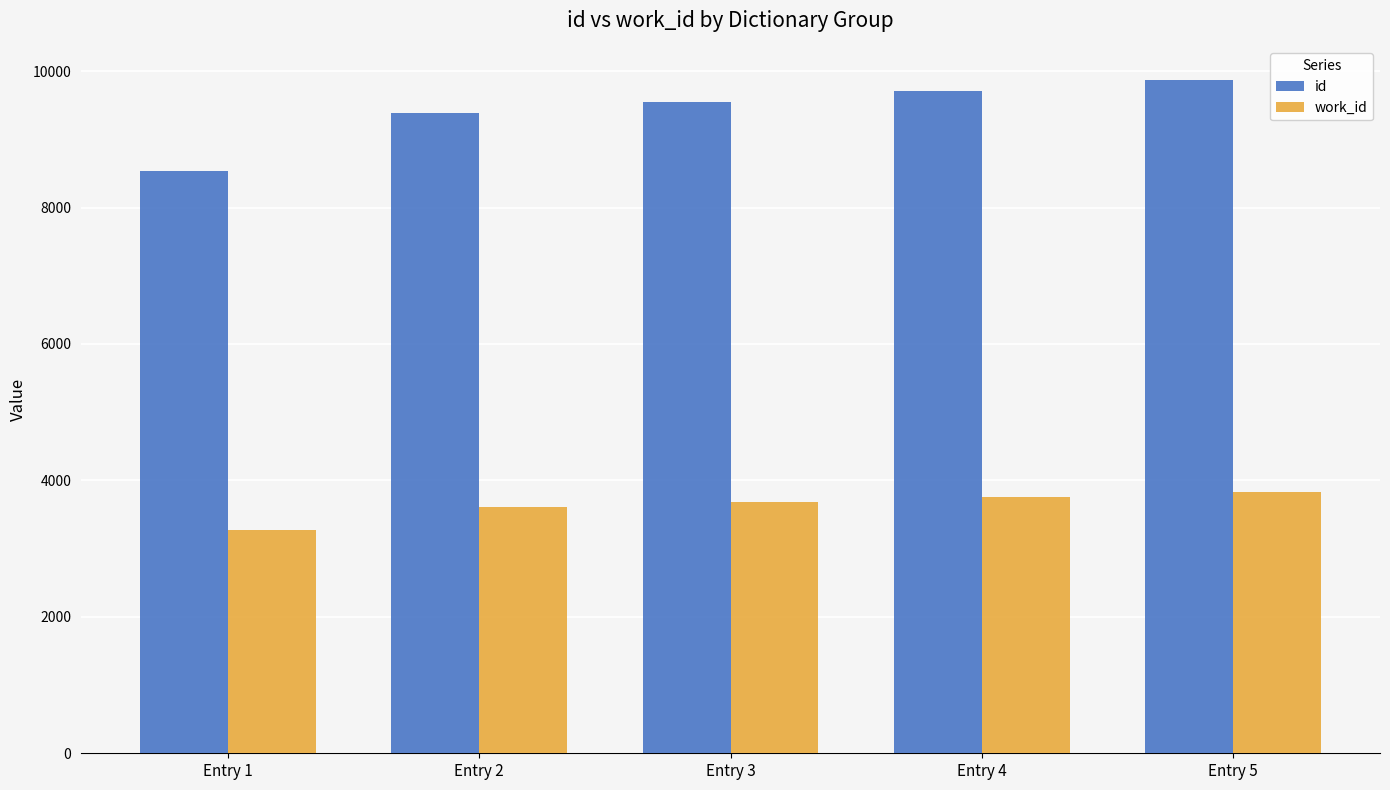

What is the spread (max minus min) of values at Entry 3?

5864